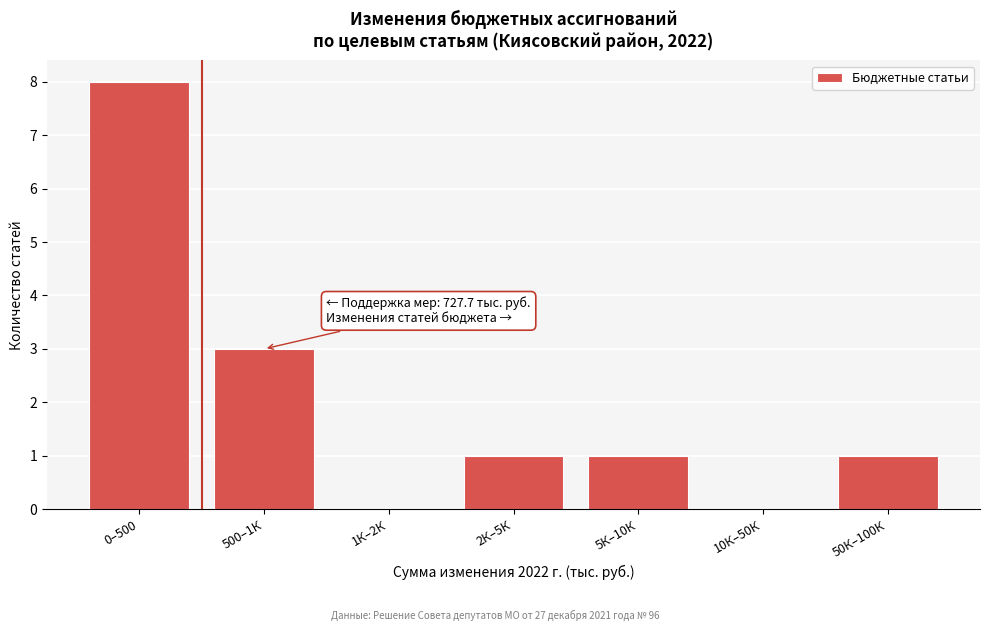

Reading left to right, list all the values displayed in this chart.

0–500=8	500–1К=3	1К–2К=0	2К–5К=1	5К–10К=1	10К–50К=0	50К–100К=1